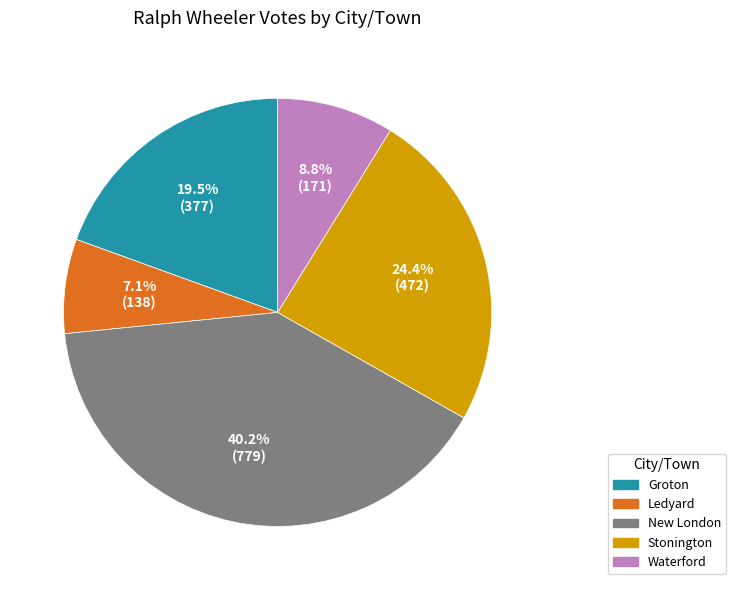

How many slices are in this pie chart?

5